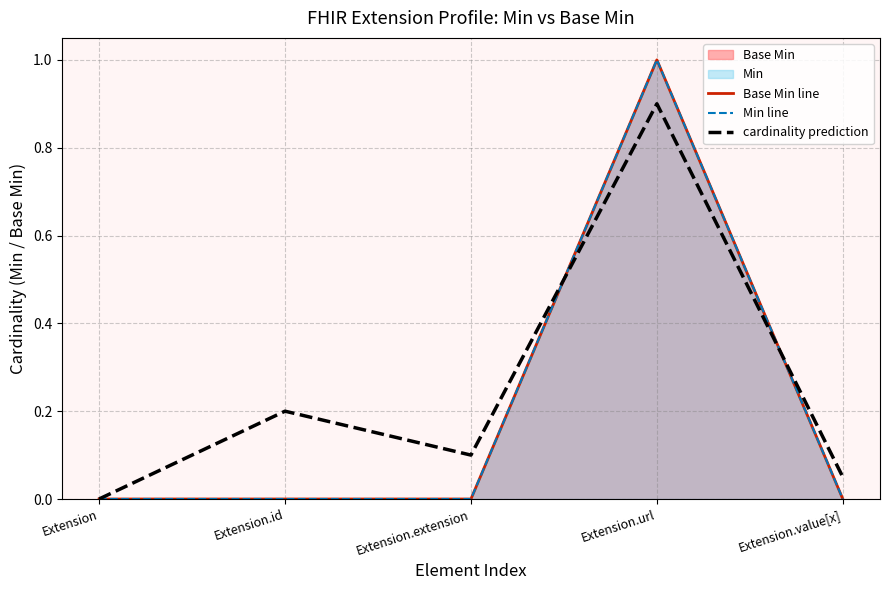

After their last crossing, which series has the higher values: Min line or cardinality prediction?

cardinality prediction